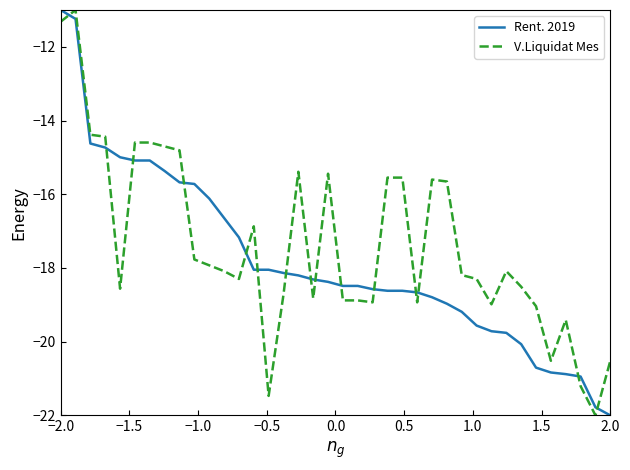

What is the sum of all V.Liquidat Mes values?

-659.9